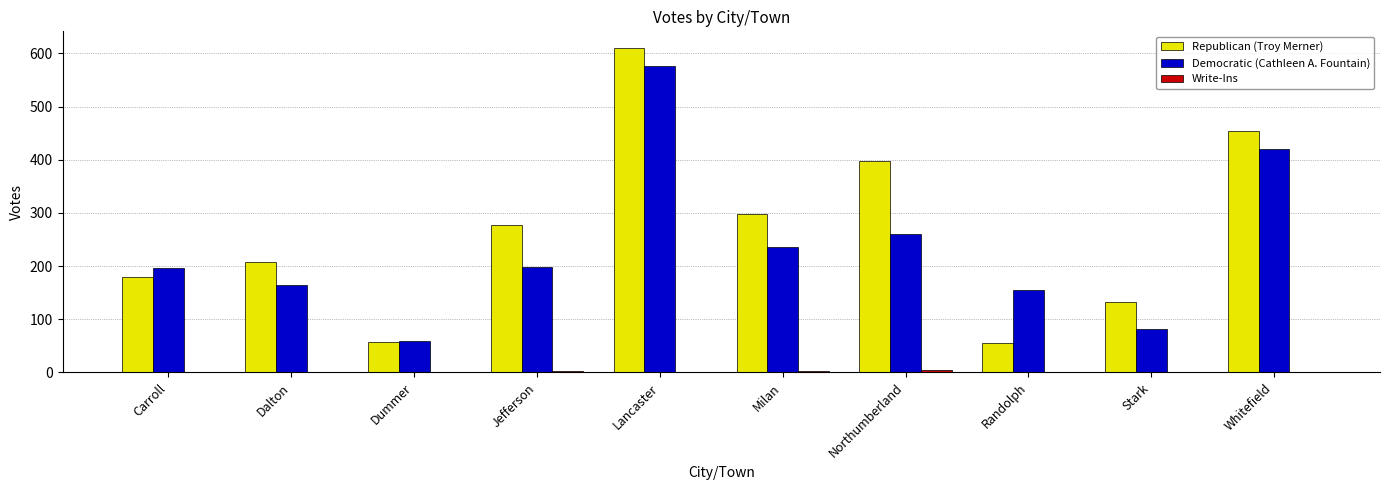

At which label is Republican (Troy Merner) closest to 333?

Milan